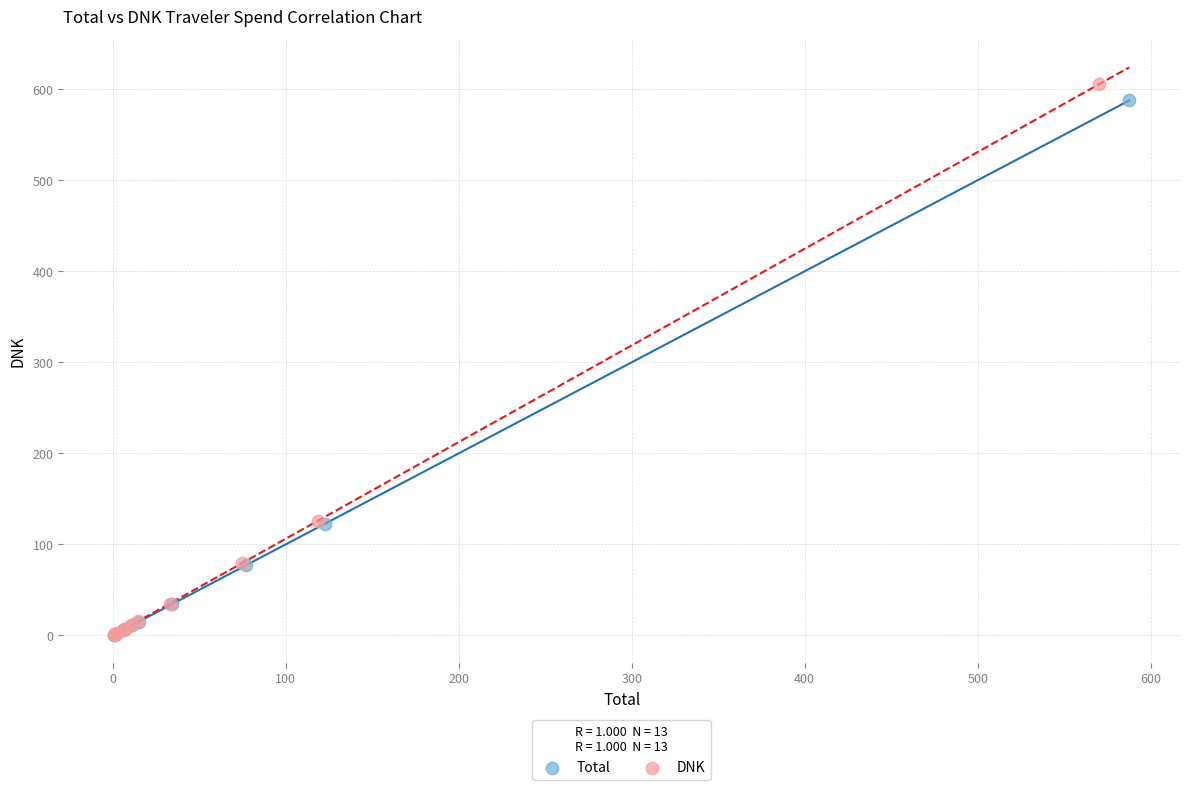

What are all the series names shown in the legend?

Total, DNK